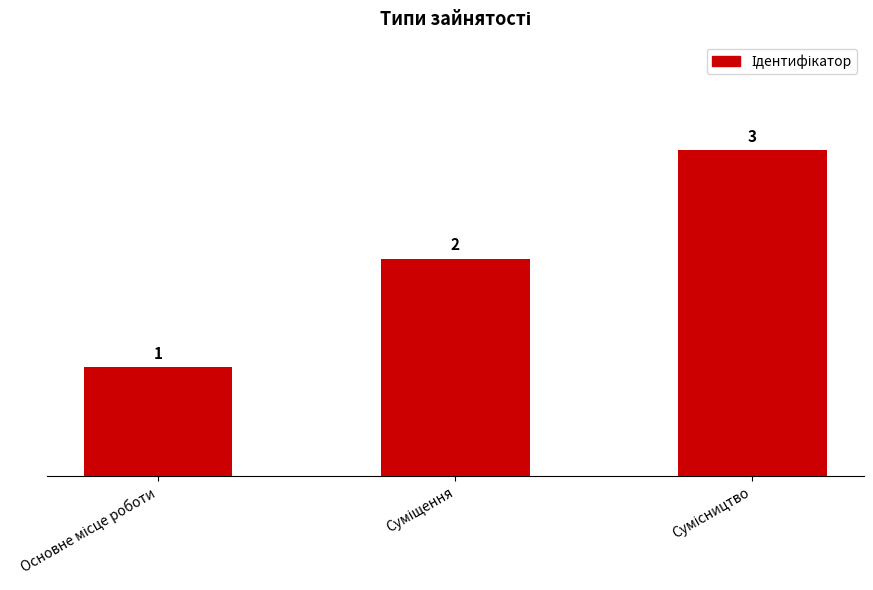

What is the value of the 1st bar from the left?

1